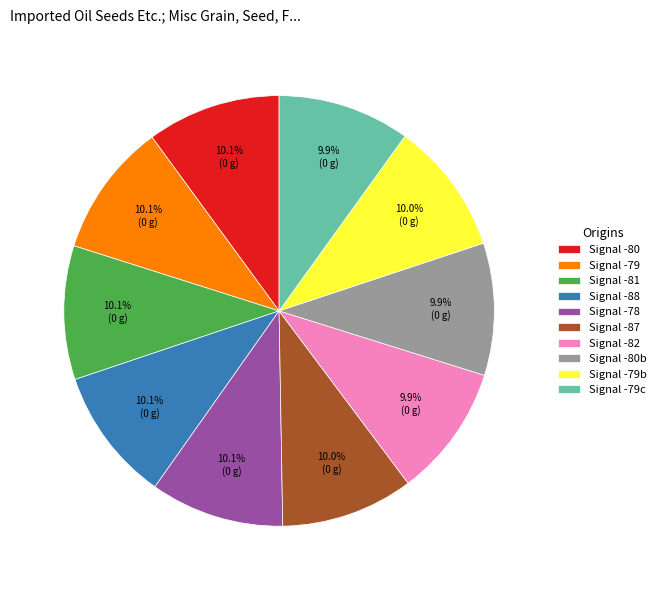

Do Signal -80 and Signal -81 together represent more than half of the pie?

No